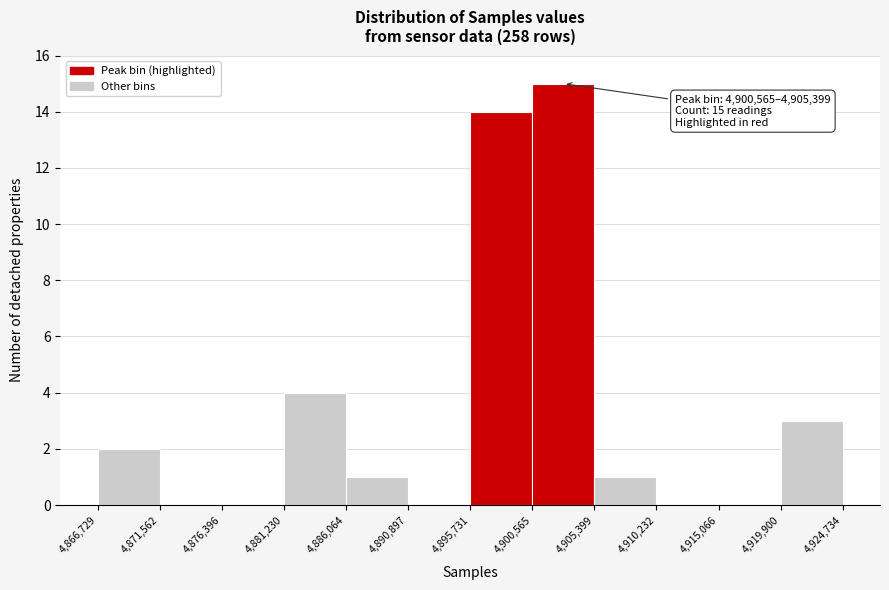

Over which range of the x-axis is the bar tallest?

4,900,565 to 4,905,399